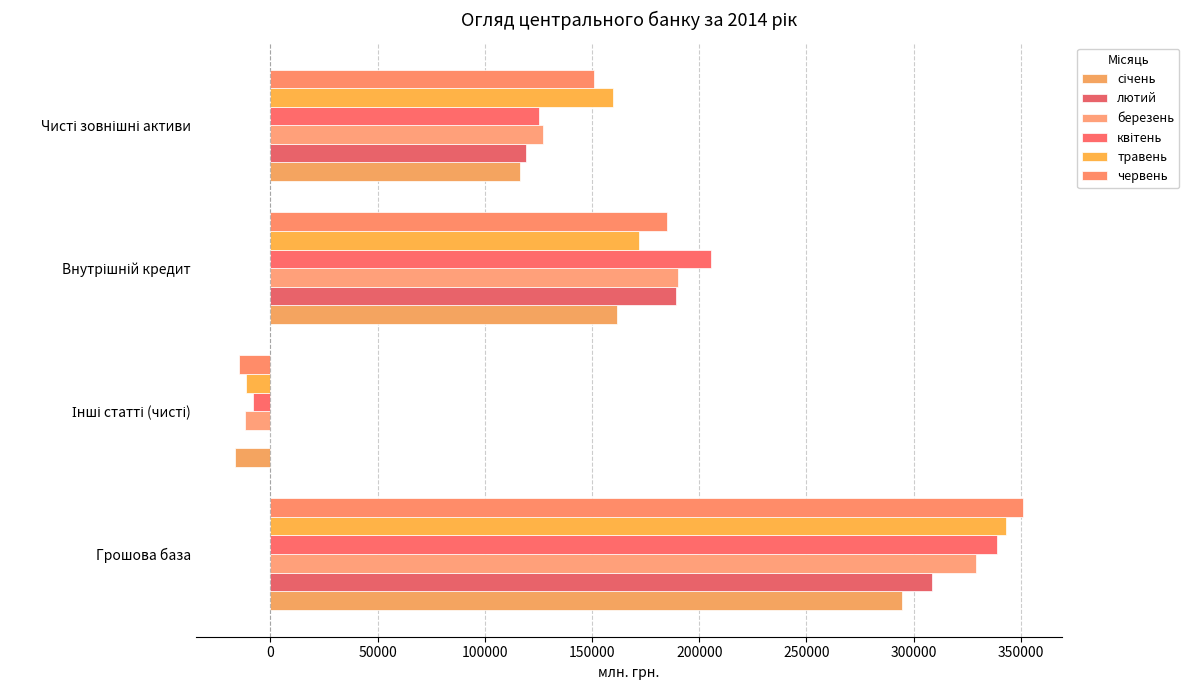

How many data points in червень are above 185007?

2